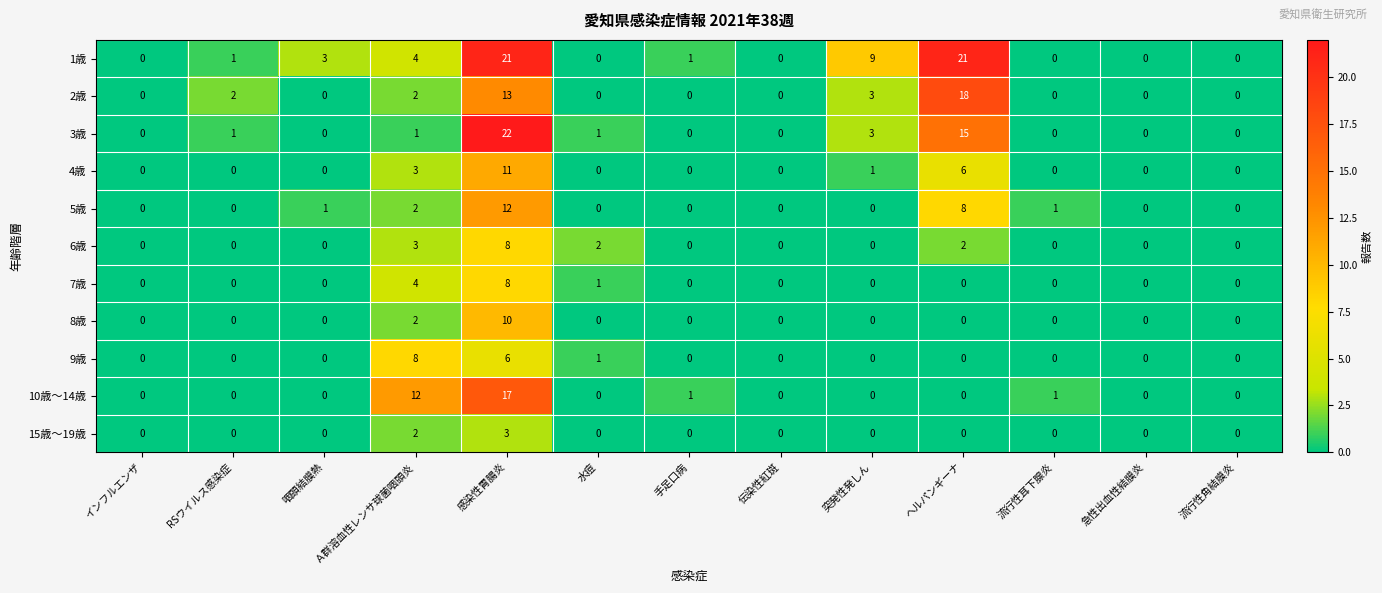

Which series has the widest spread of values?

3歳